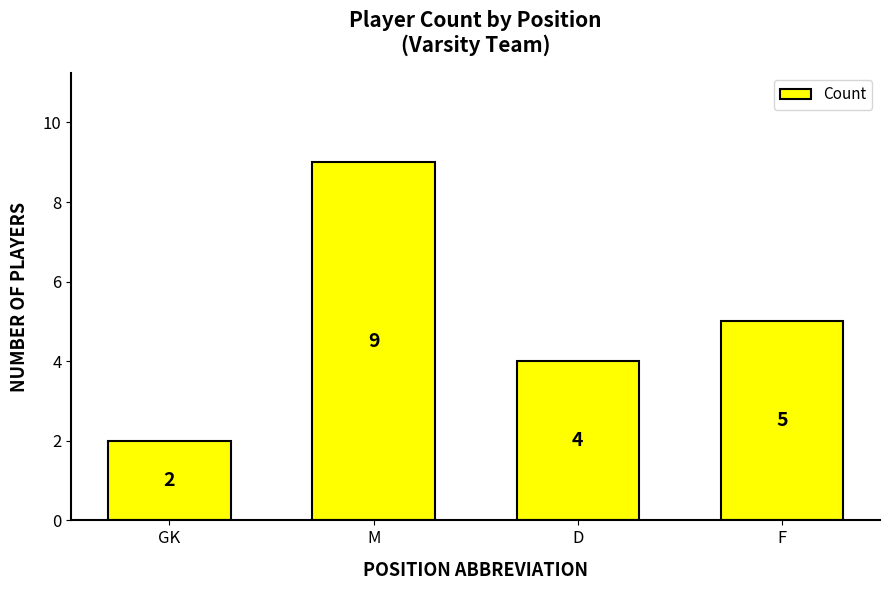

What position from the right is F?

1